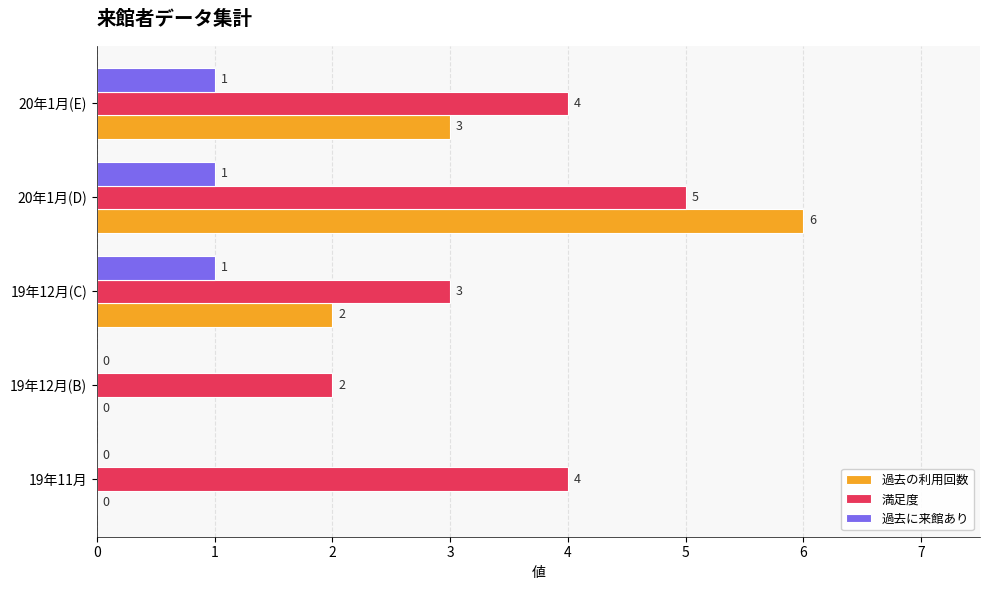

Where is 過去の利用回数 nearest to the value 3?

20年1月(E)